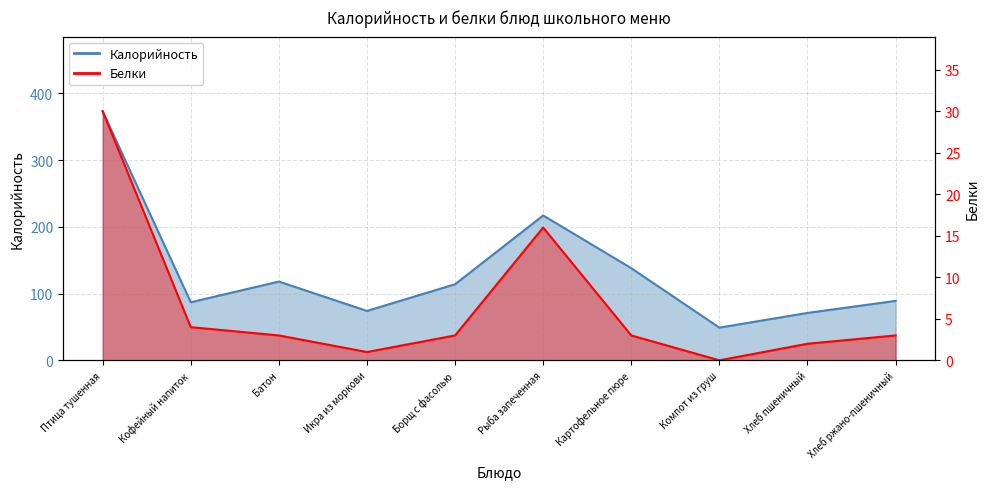

What are all the series names shown in the legend?

Калорийность, Белки